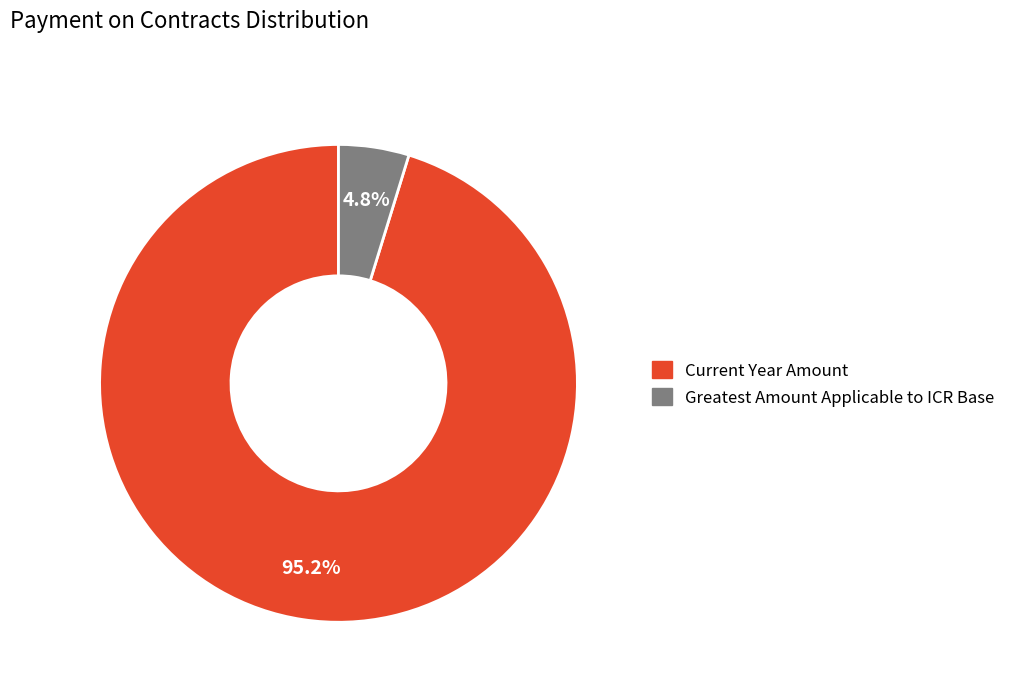

Count the number of slices in the pie.

2